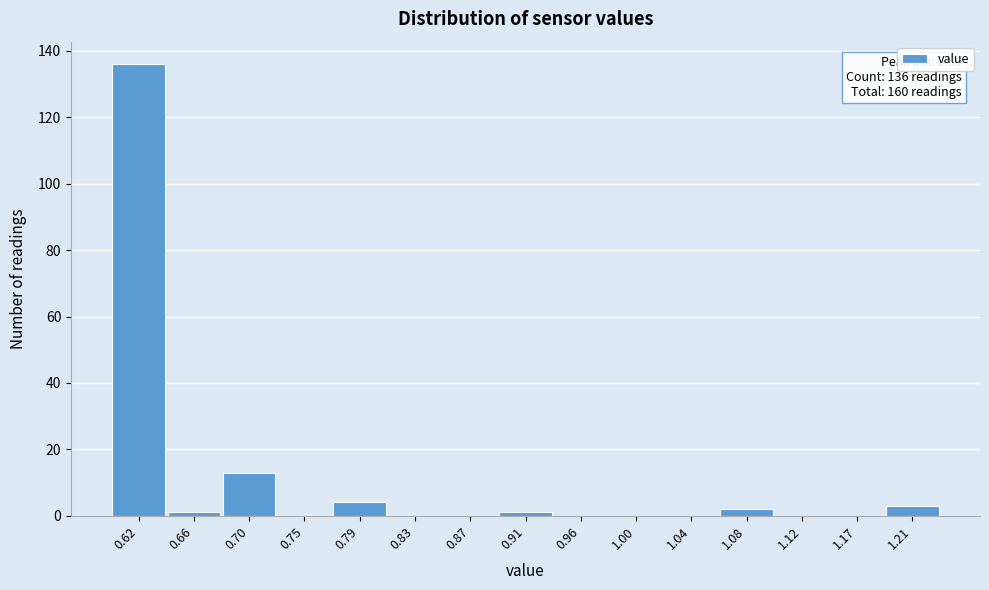

Which range on the x-axis has the tallest bar?

0.600 to 0.642